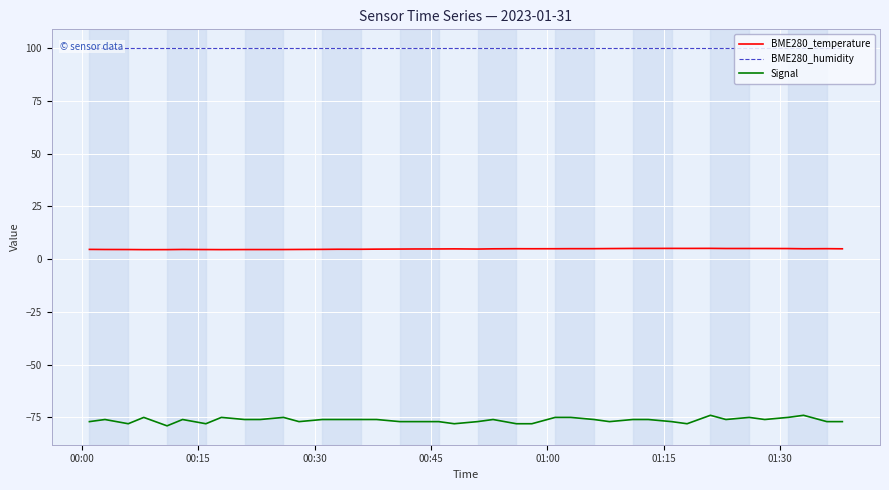

What is the difference between the maximum and second lowest values in the Signal series?

4.0